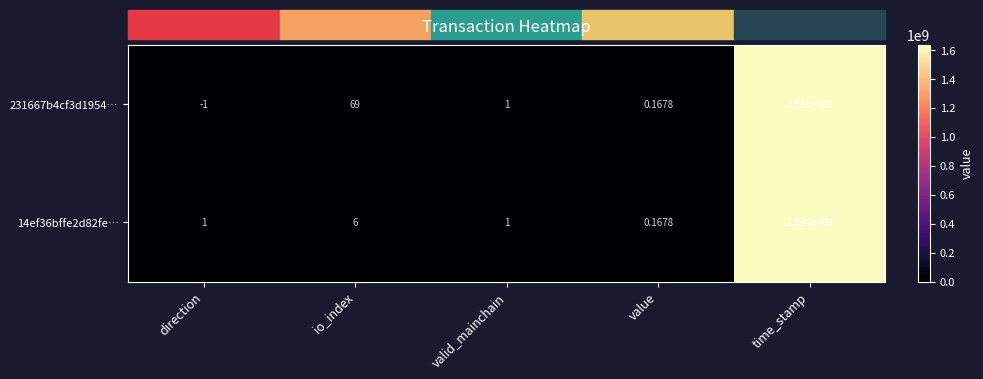

How many categories are shown in the chart?

5